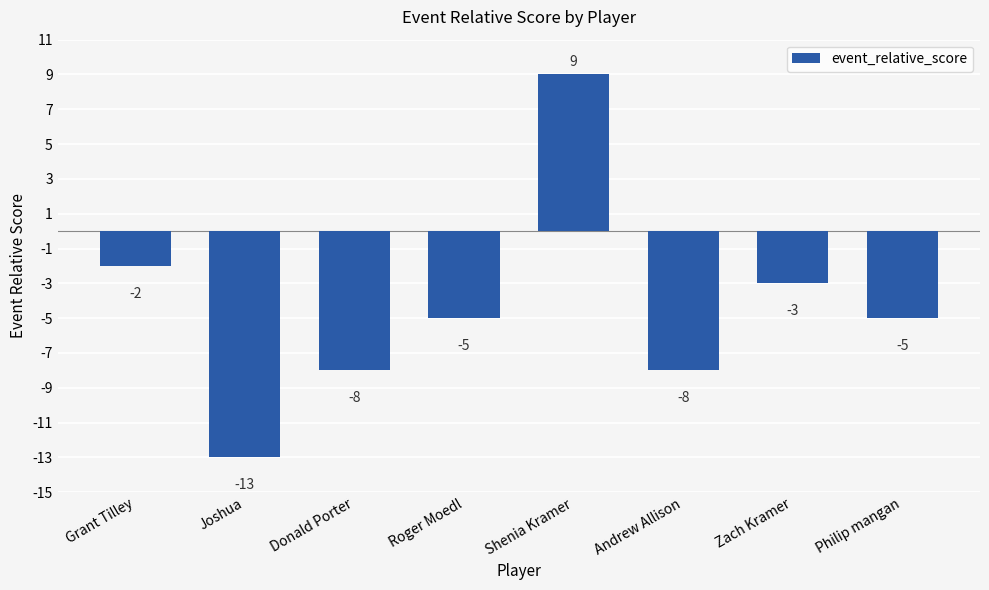

Reading left to right, extract all data points from this chart.

Grant Tilley=-2	Joshua=-13	Donald Porter=-8	Roger Moedl=-5	Shenia Kramer=9	Andrew Allison=-8	Zach Kramer=-3	Philip mangan=-5